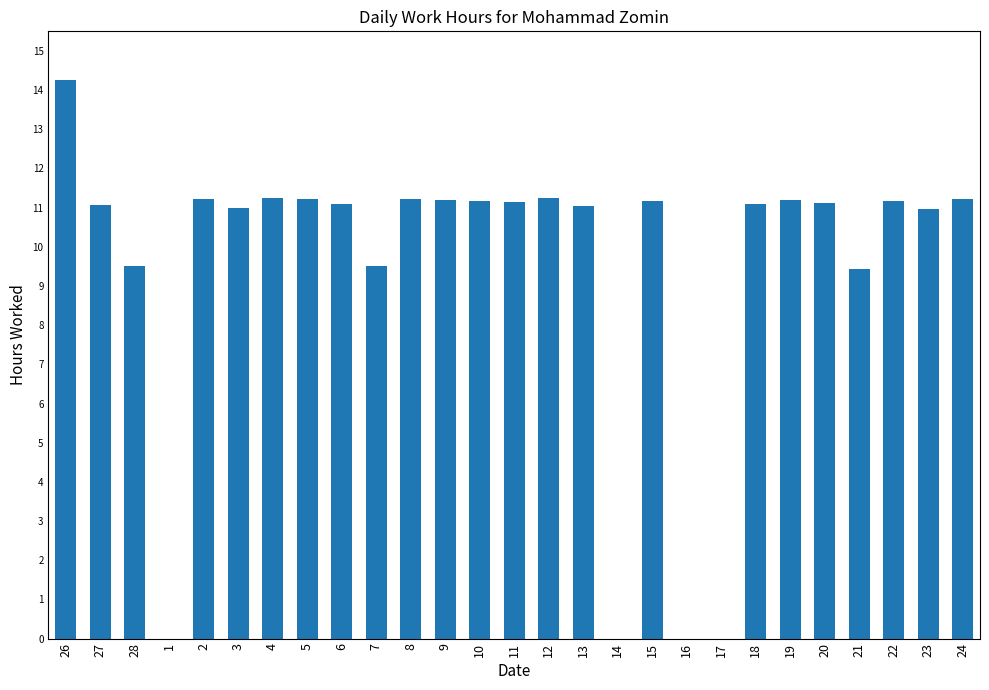

What is the change in value from 2 to 7?

-1.7